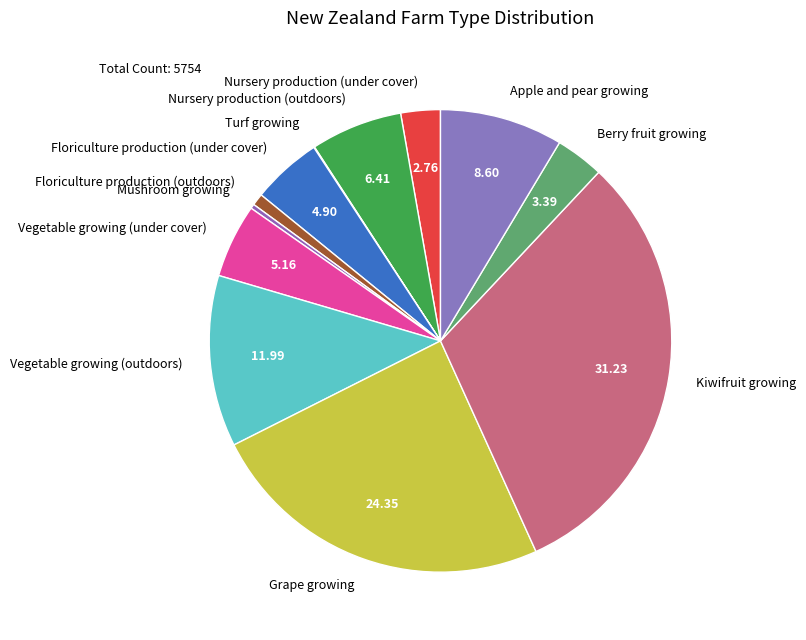

Does any single category account for the majority?

No